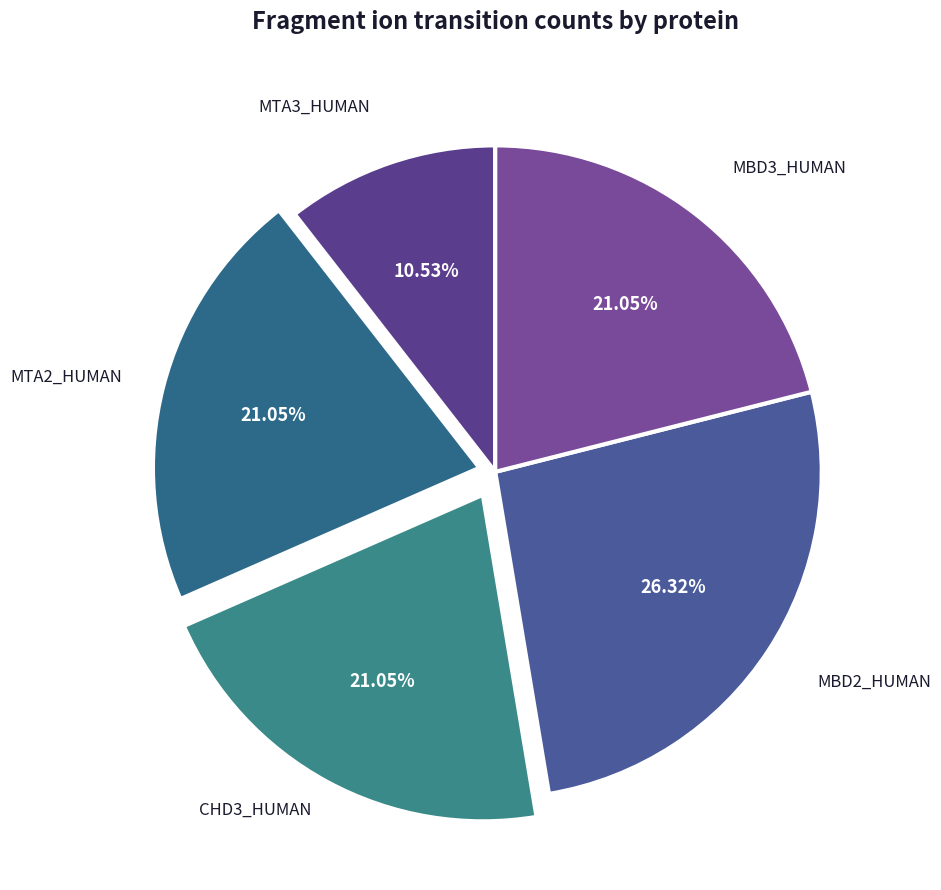

Does any single category account for the majority?

No